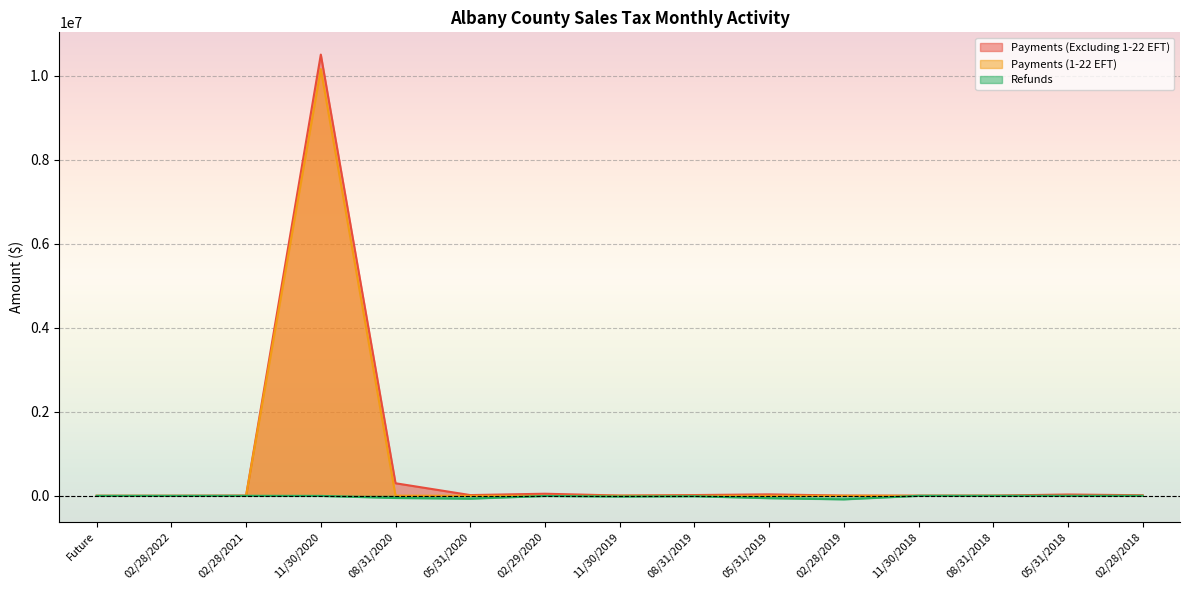

At 02/29/2020, list the series in order from smallest to largest.

Refunds, Payments (1-22 EFT), Payments (Excluding 1-22 EFT)